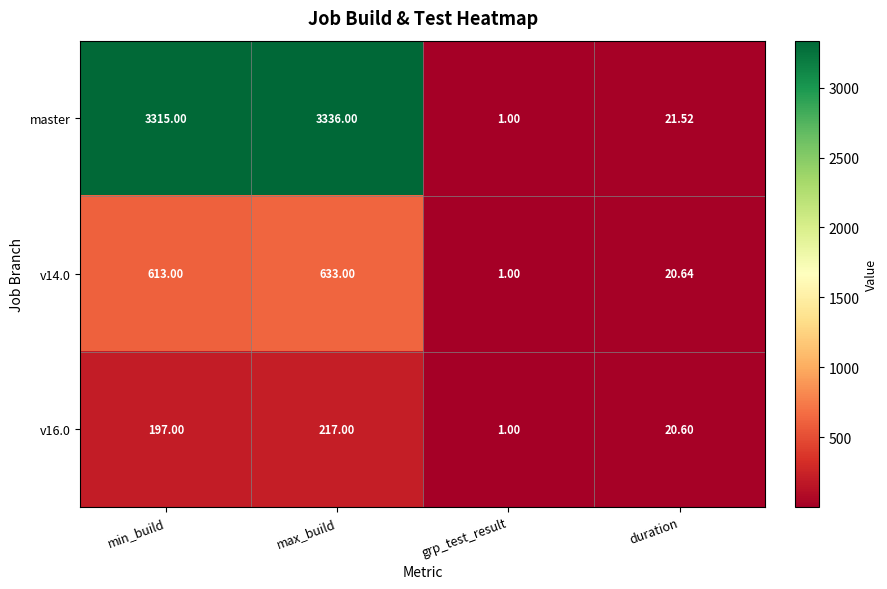

Where is master nearest to the value 1668?

duration